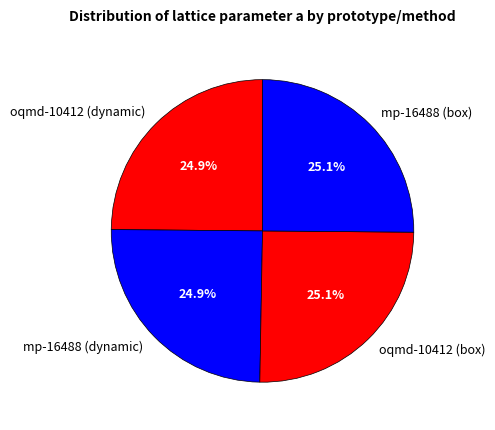

How many segments does this pie chart have?

4